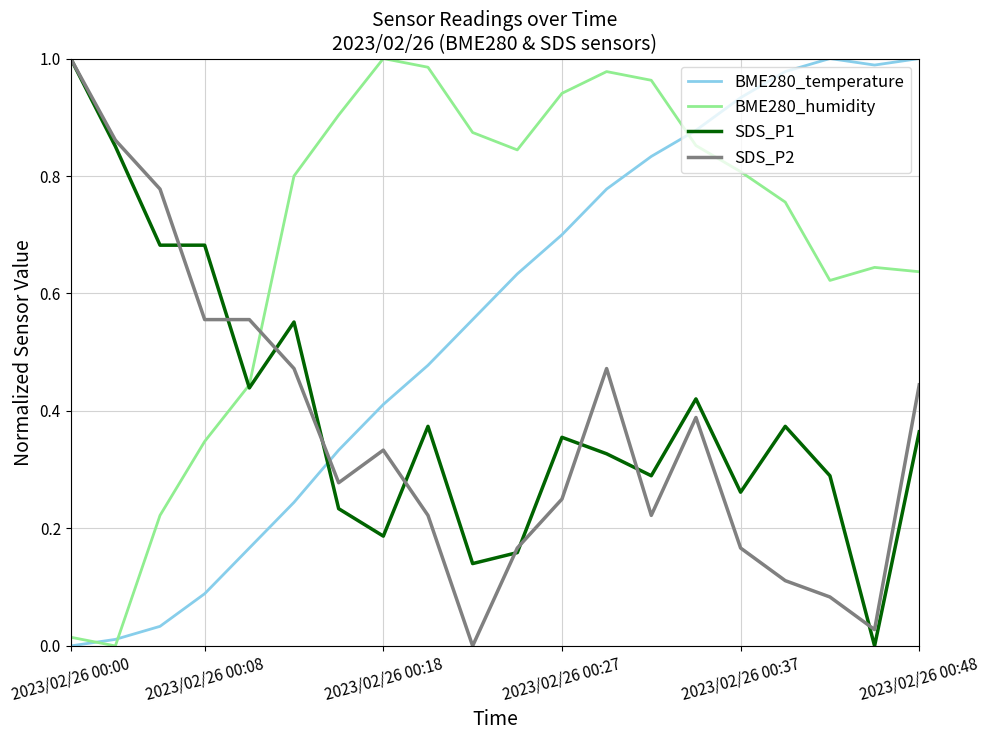

How many intersections are there between SDS_P1 and BME280_temperature?

1